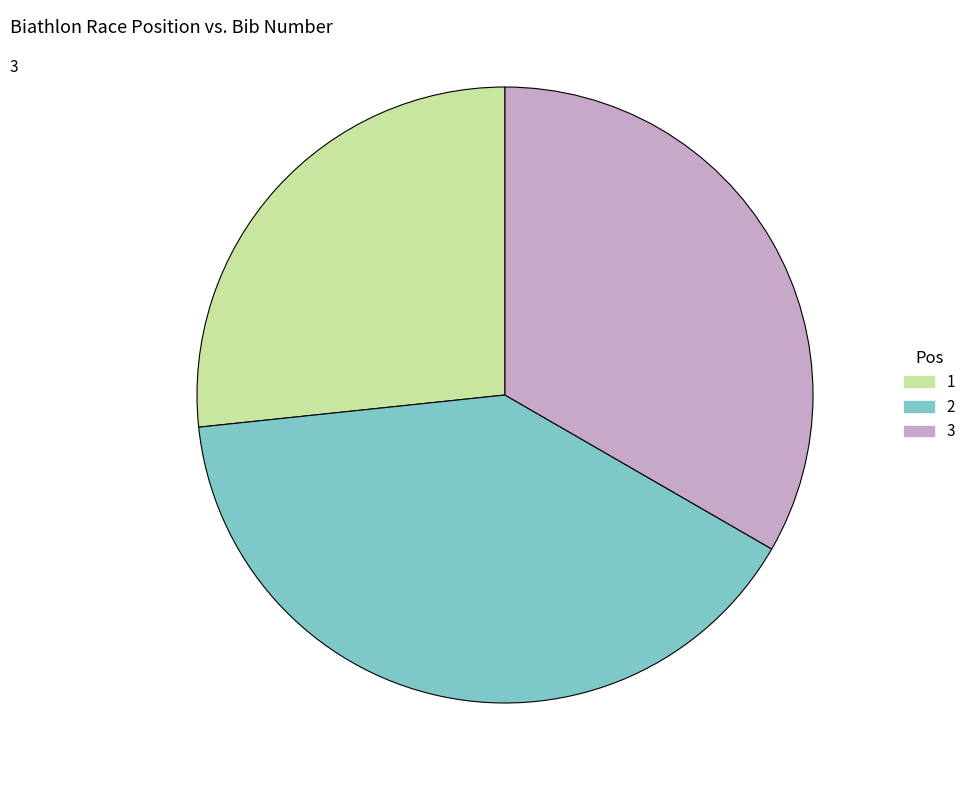

Which category has the smallest portion of the pie?

1